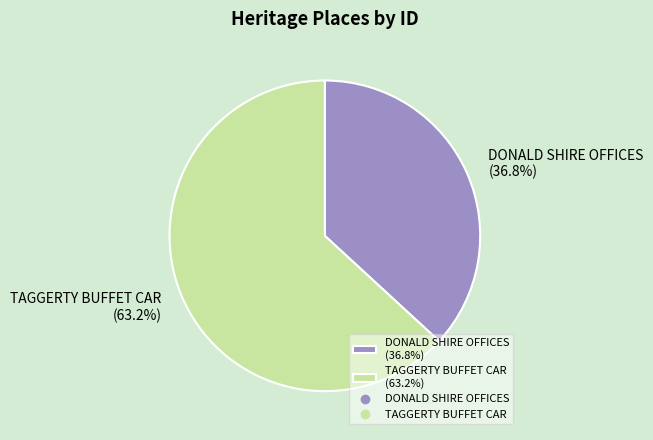

Which slice represents more than half of the pie?

TAGGERTY BUFFET CAR